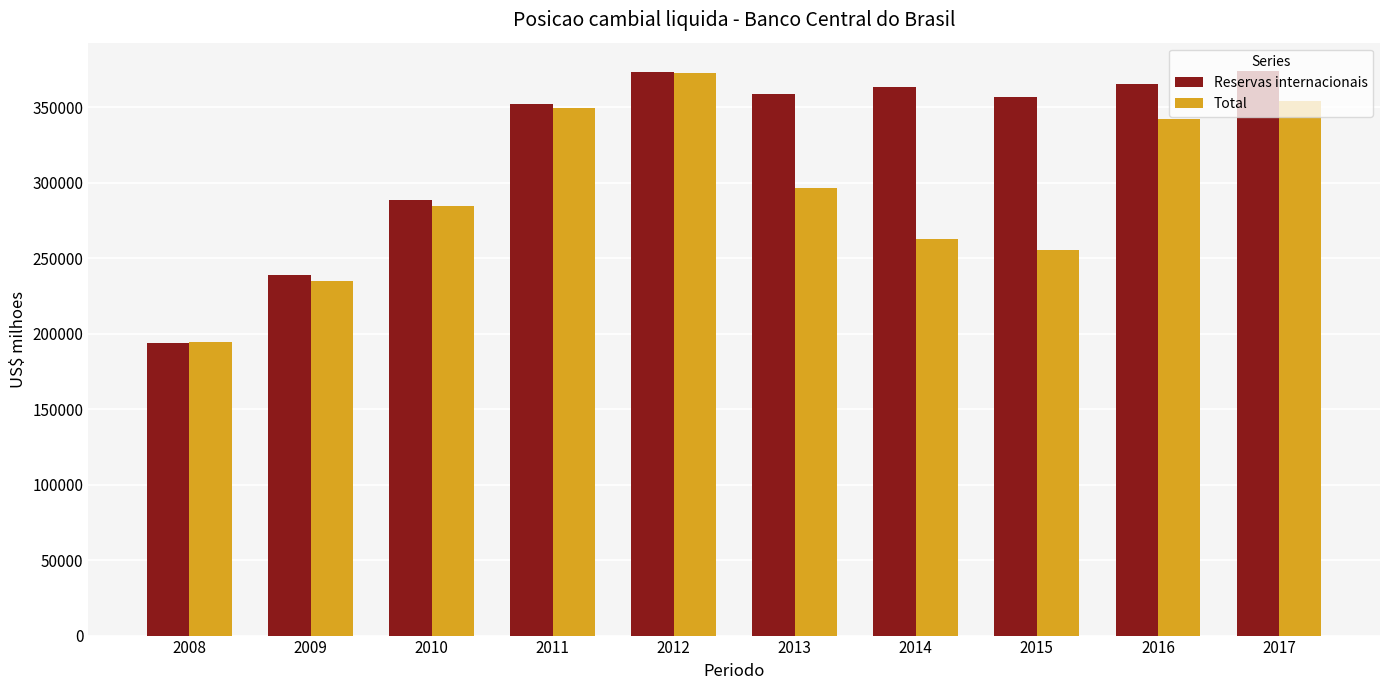

What is the sum of all Total values?

2946140.4